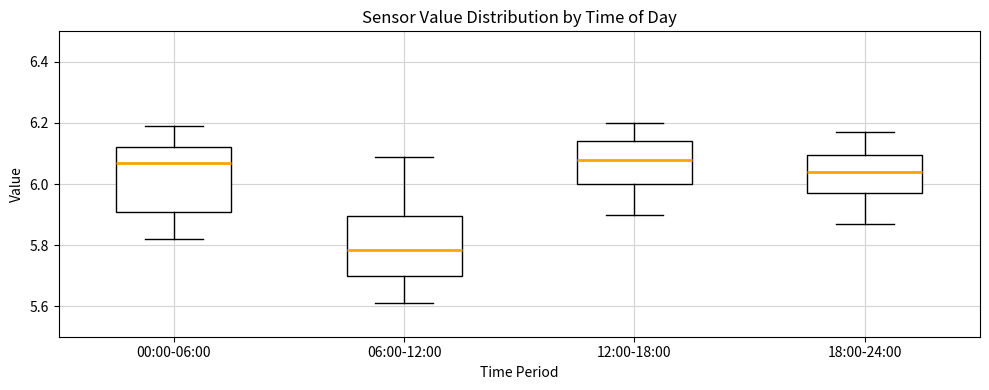

Where is the lower edge of the box for 06:00-12:00 on the y-axis? The values are not printed on the chart, so give them approximately, as read against the axis.

5.70